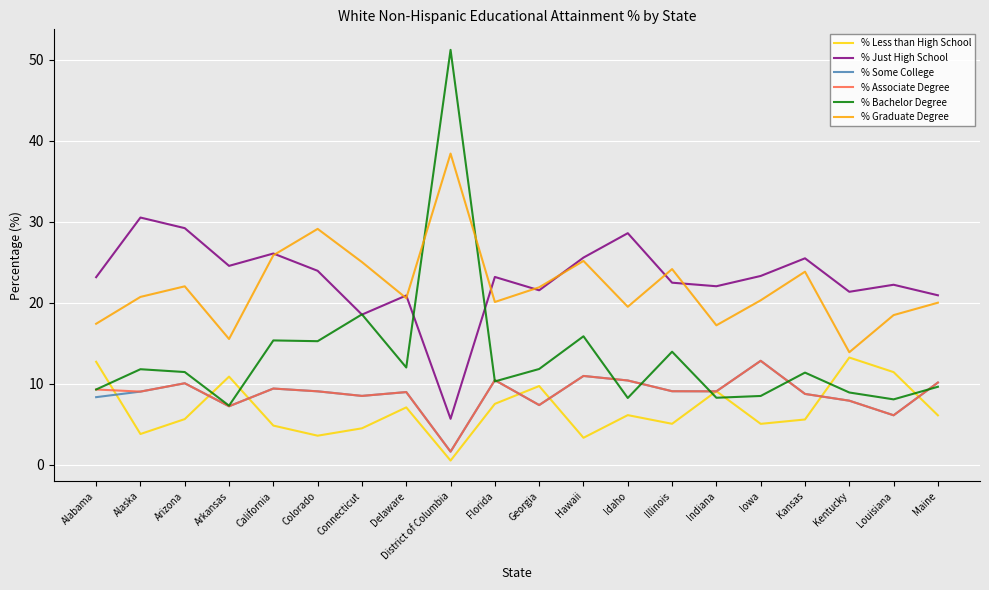

What is the sum of all % Just High School values?

459.8